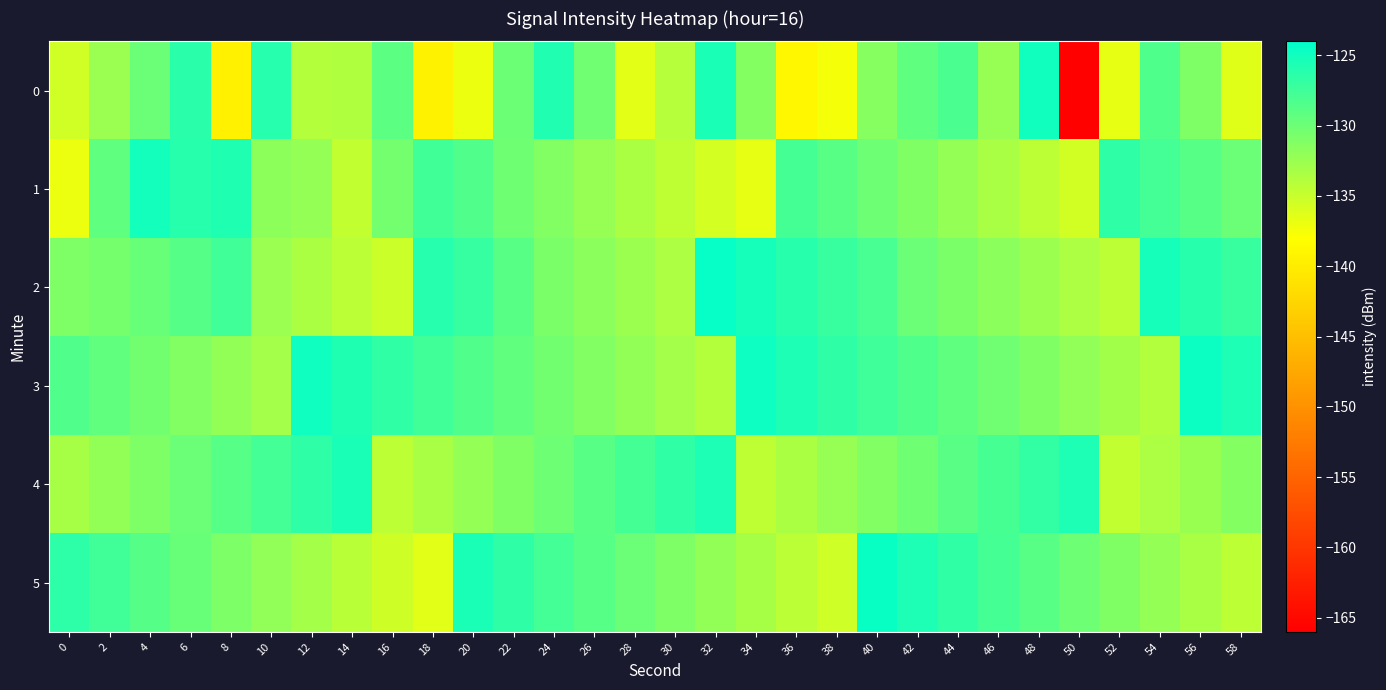

What is the total value across all series at 48?

-778.7